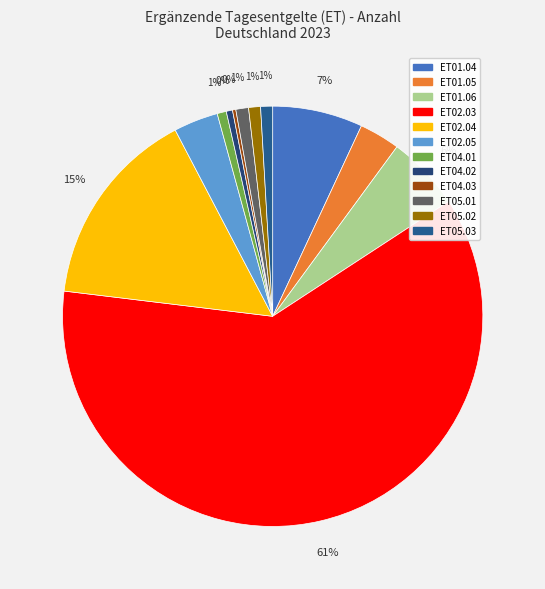

How many segments does this pie chart have?

12